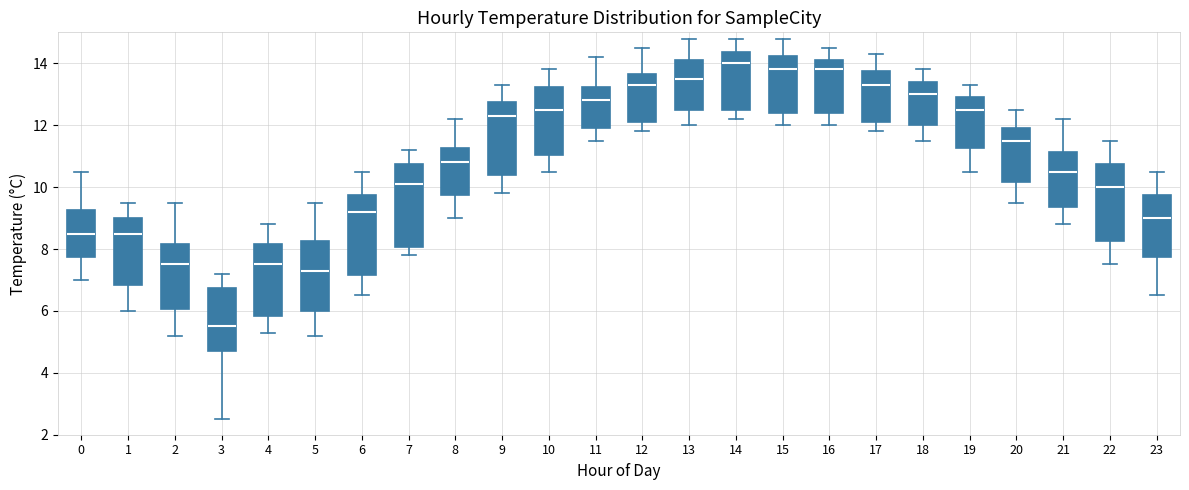

Where is the upper edge of the box at x = 1 on the y-axis? The values are not printed on the chart, so give them approximately, as read against the axis.

9.0